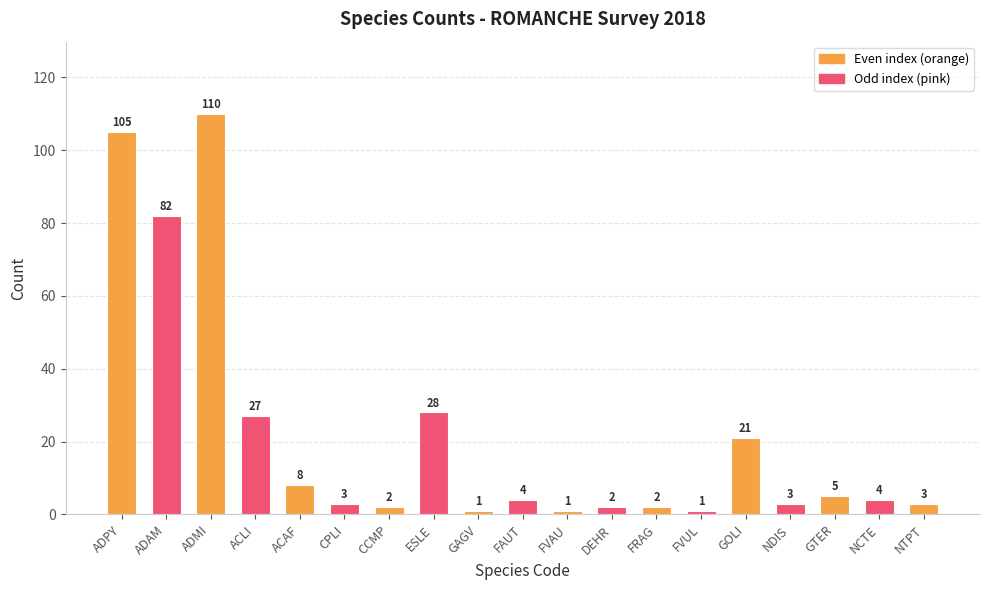

What is the average value?

22